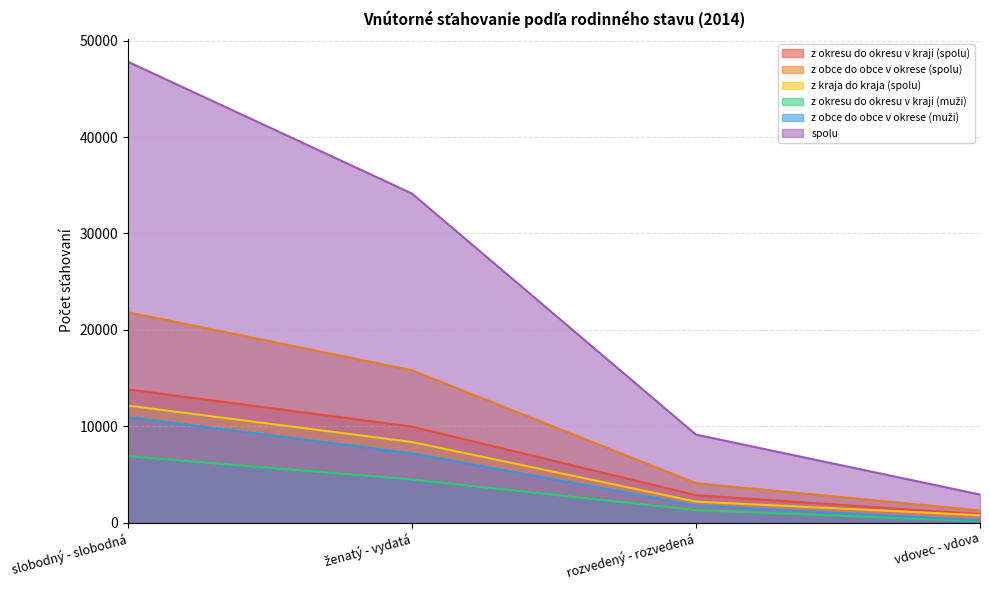

Which has a higher value, rozvedený - rozvedená or ženatý - vydatá?

ženatý - vydatá